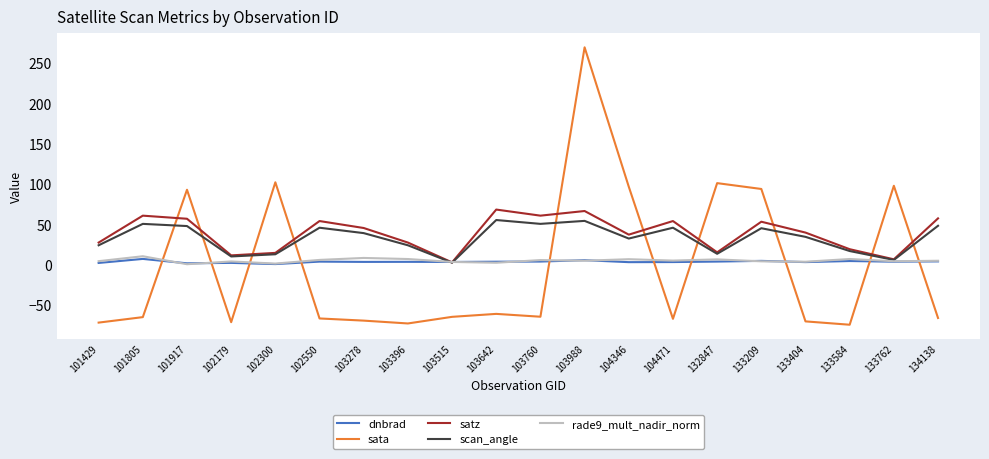

After their last crossing, which series has the higher values: scan_angle or sata?

scan_angle